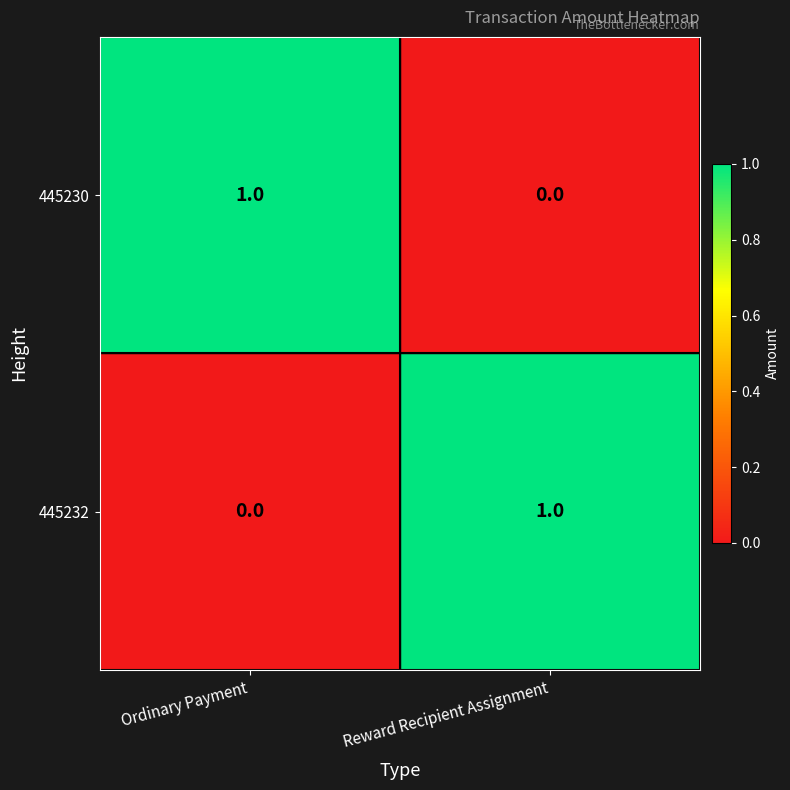

At how many categories does at least one series exceed 0?

2